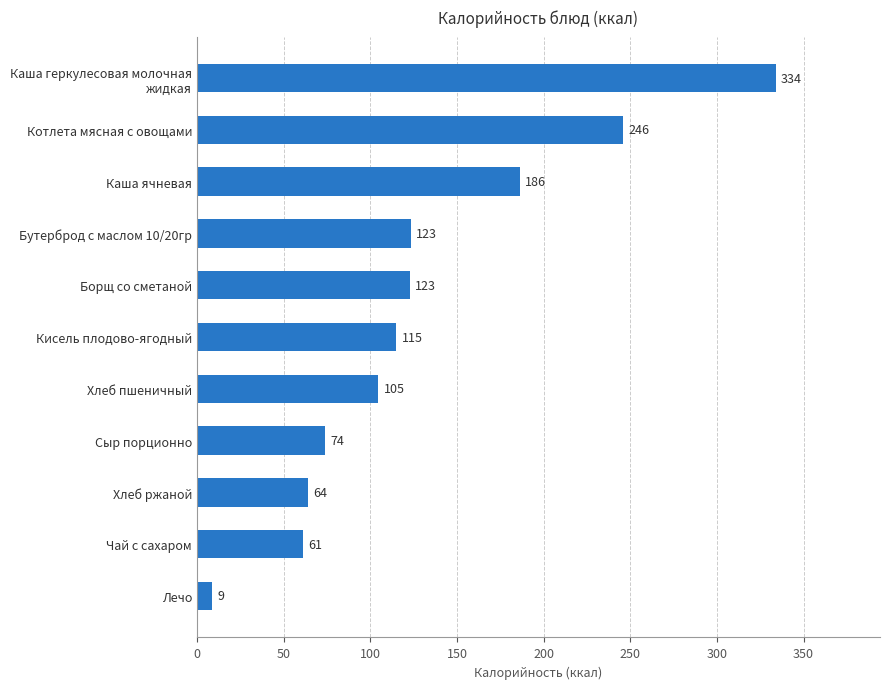

Where is the data nearest to the value 171?

Каша ячневая